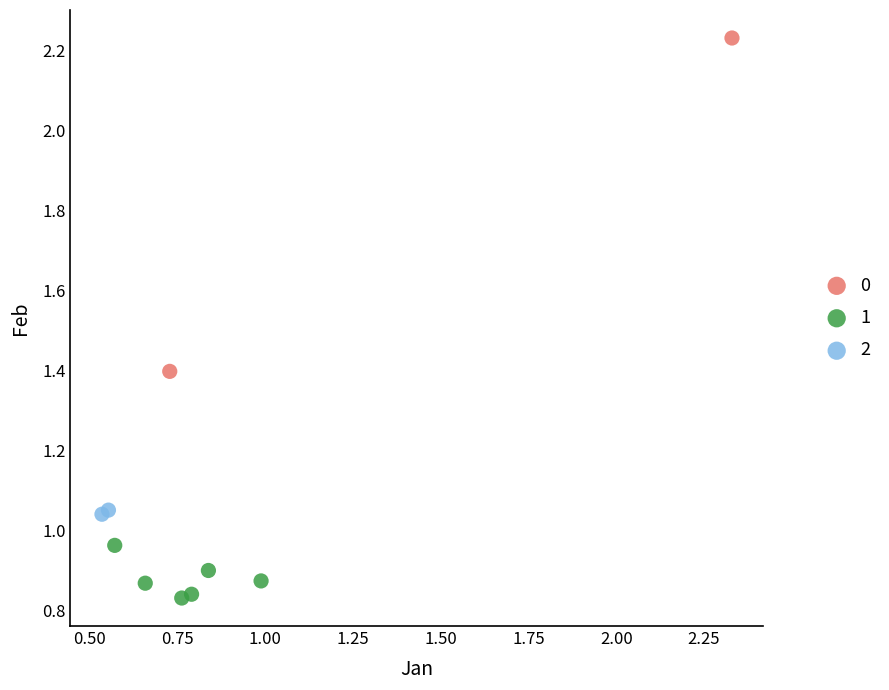

What are all the series names shown in the legend?

0, 1, 2